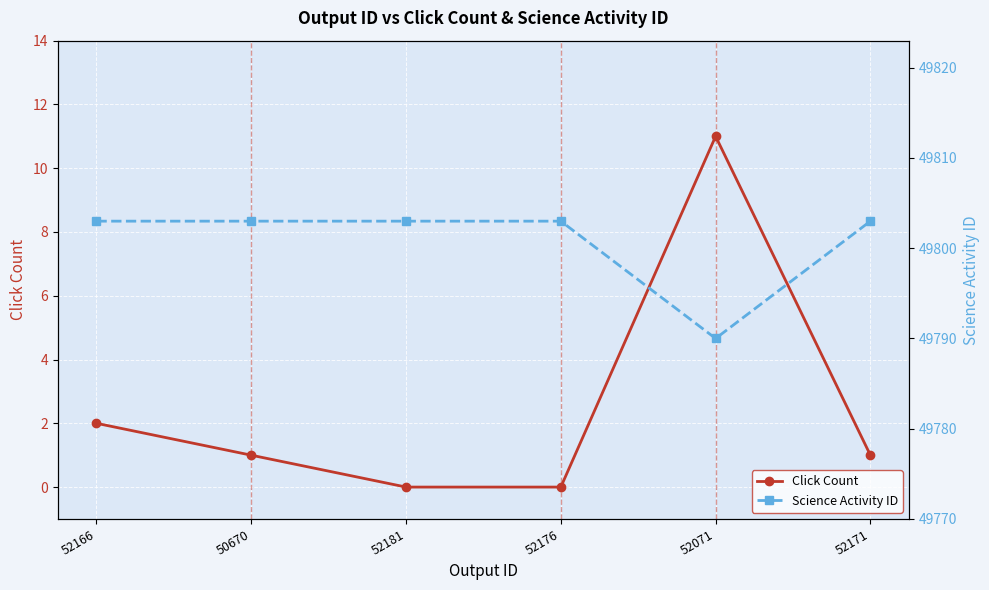

Is the value of Click Count at 52171 greater than the value of Science Activity ID at 52176?

No